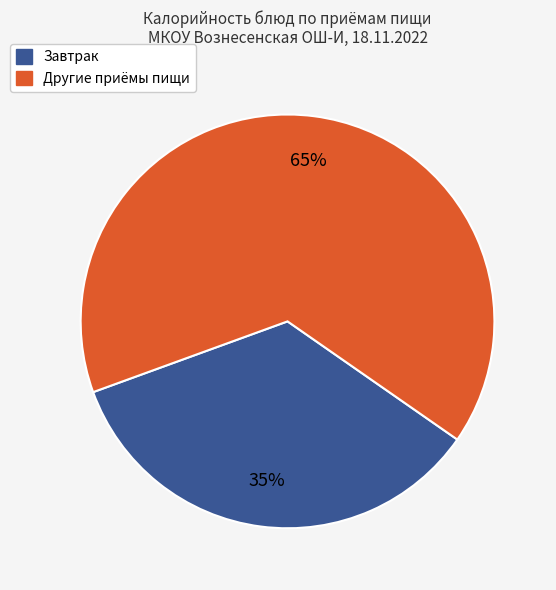

Do Завтрак and Другие приёмы пищи together represent more than half of the pie?

Yes